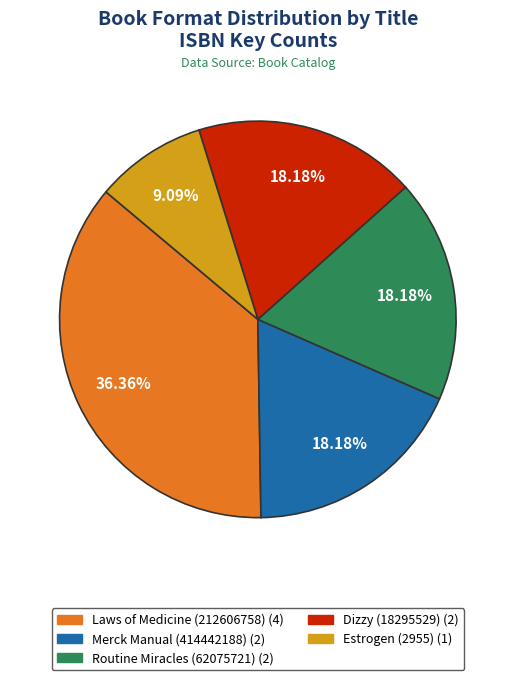

Is there any slice that represents more than half of the pie?

No